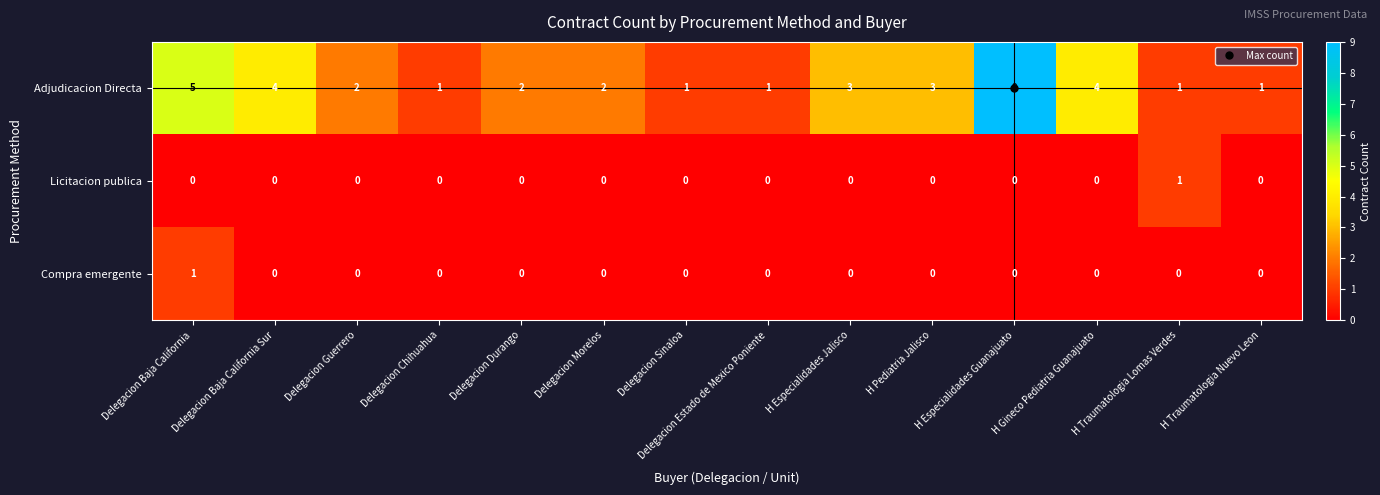

What is the maximum value shown in the chart?

9